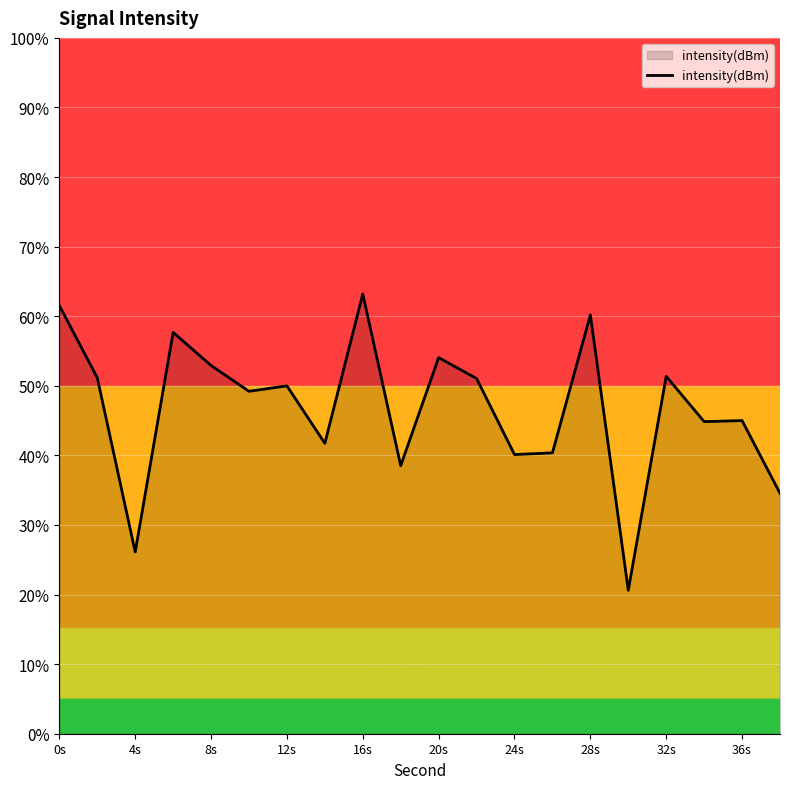

What is the greatest value displayed?

63.2